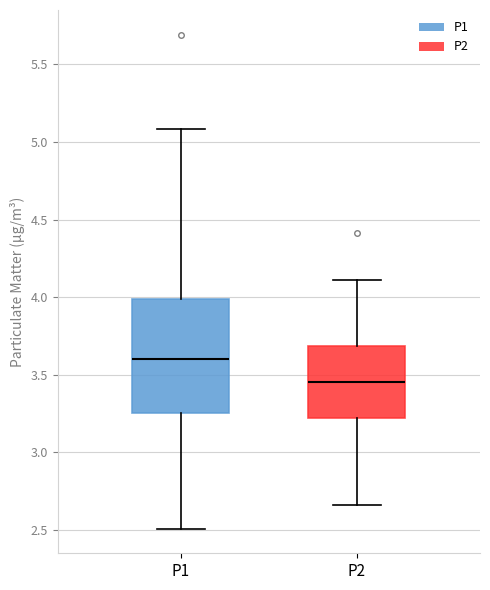

Reading left to right, transcribe this box plot: for each box, give where its median line is, the range the box spans, and where its two whiskers end, as read against the y-axis. The values are not printed on the chart, so give them approximately, as read against the axis.

P1: median 3.60, box 3.25 to 4.00, whiskers 2.50 to 5.10
P2: median 3.45, box 3.20 to 3.70, whiskers 2.65 to 4.10